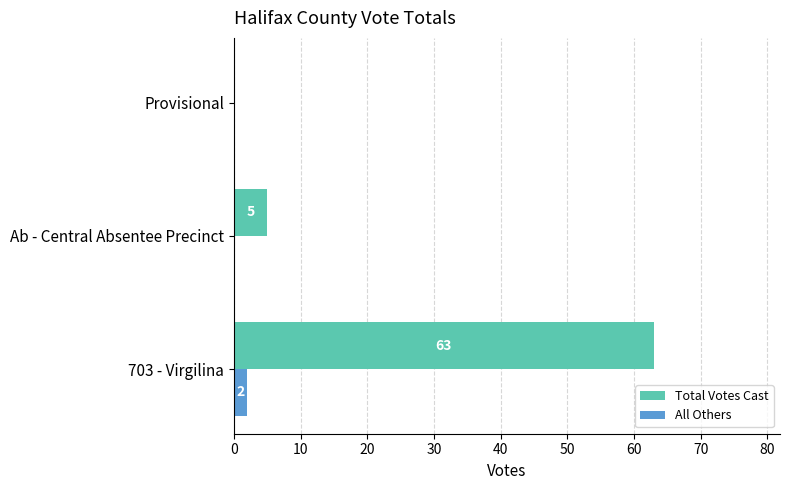

True or false: All Others has a value of 2 at 703 - Virgilina.

True